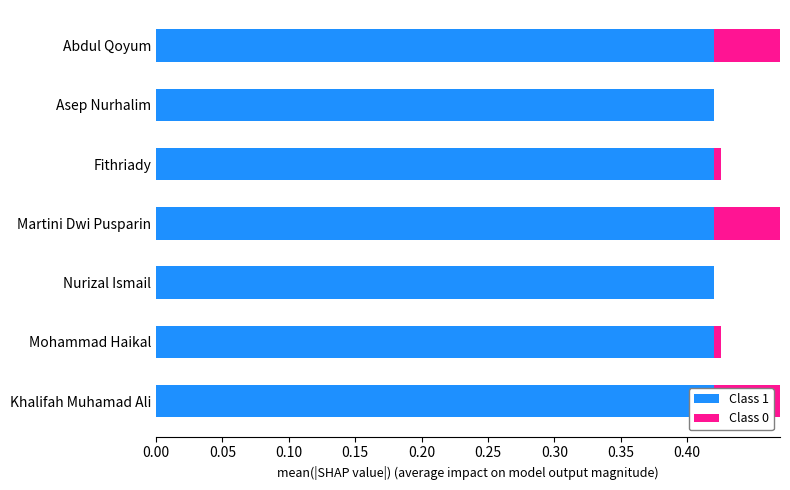

Is it true that Class 0 equals 0.0 at Asep Nurhalim?

True